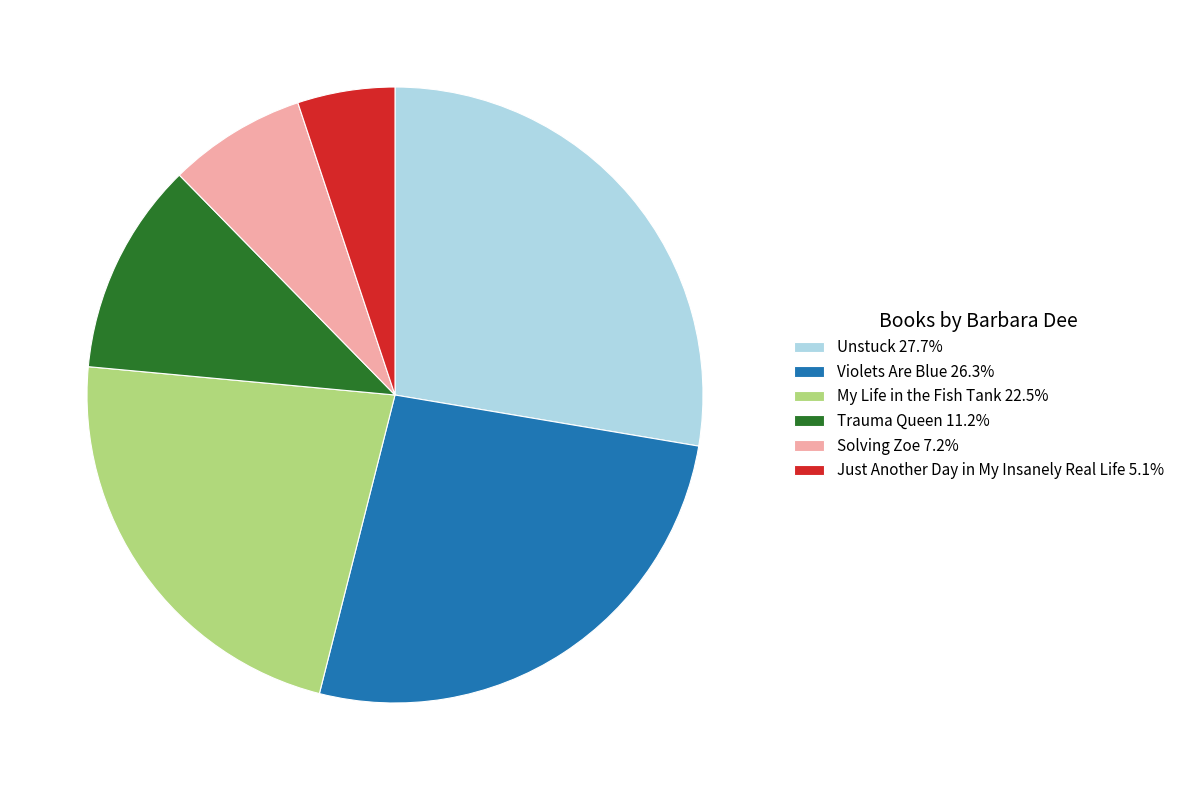

Is the sum of My Life in the Fish Tank 22.5% and Violets Are Blue 26.3% greater than half?

No